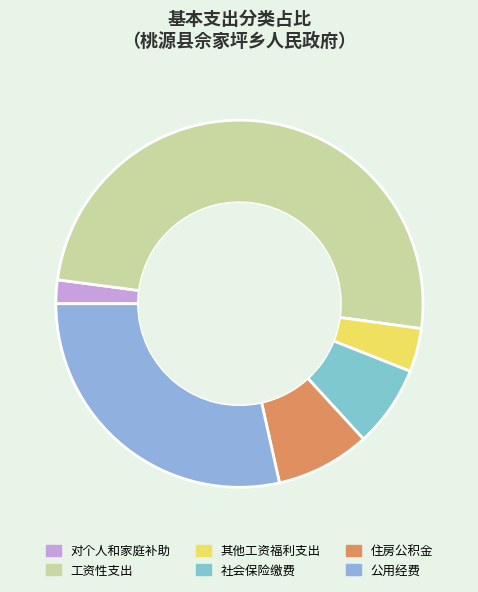

How many slices are in this pie chart?

6